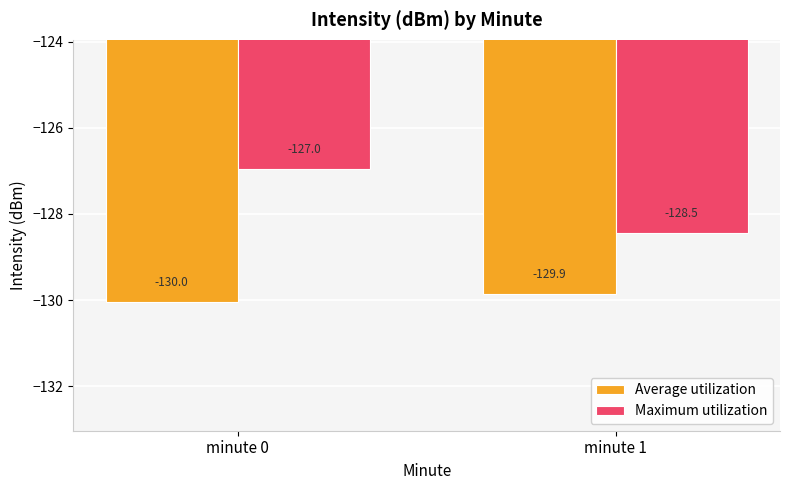

At which category is the sum across all series the highest?

minute 0